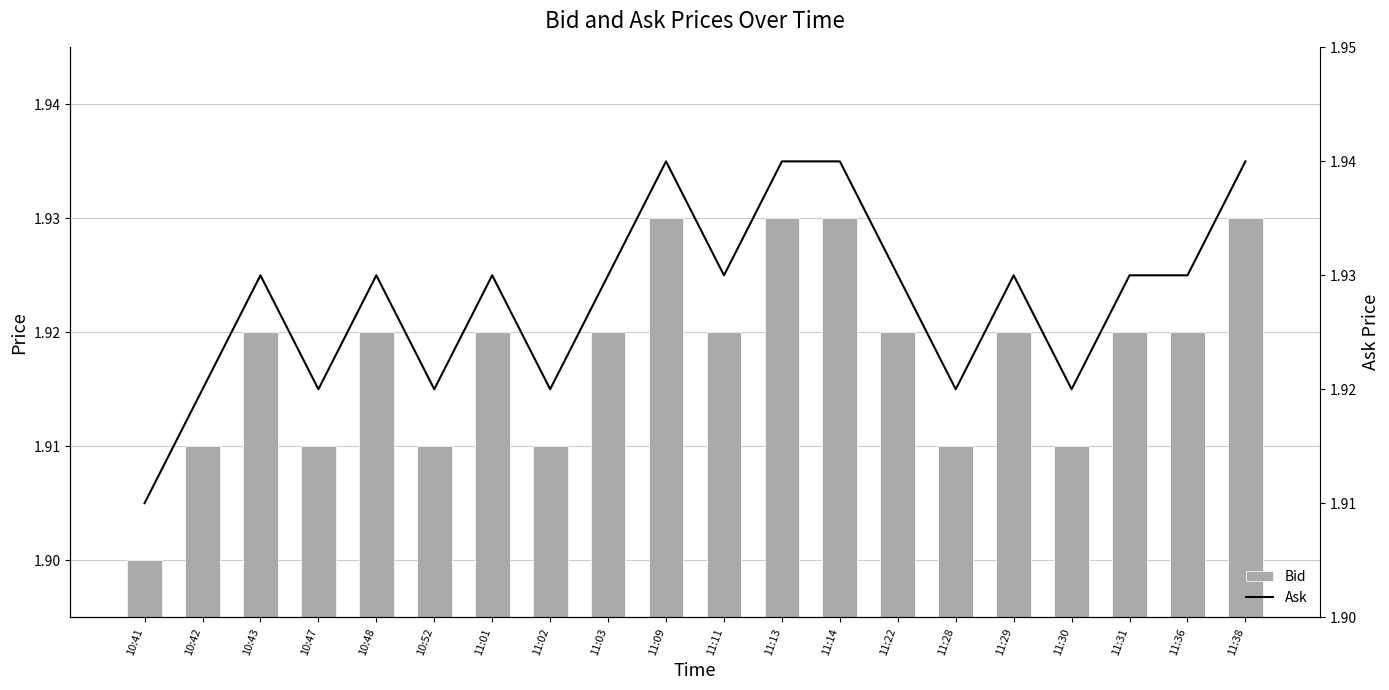

At how many categories does at least one series exceed 1?

20